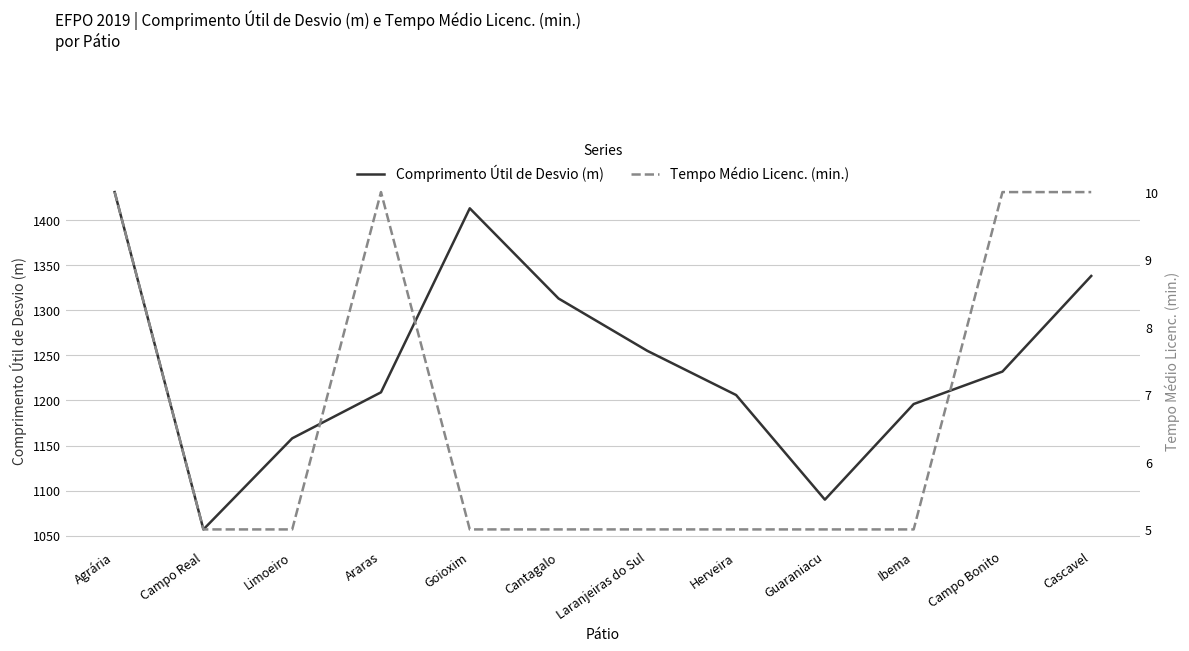

True or false: Comprimento Útil de Desvio (m) has more than 1 points higher than both neighbors.

False